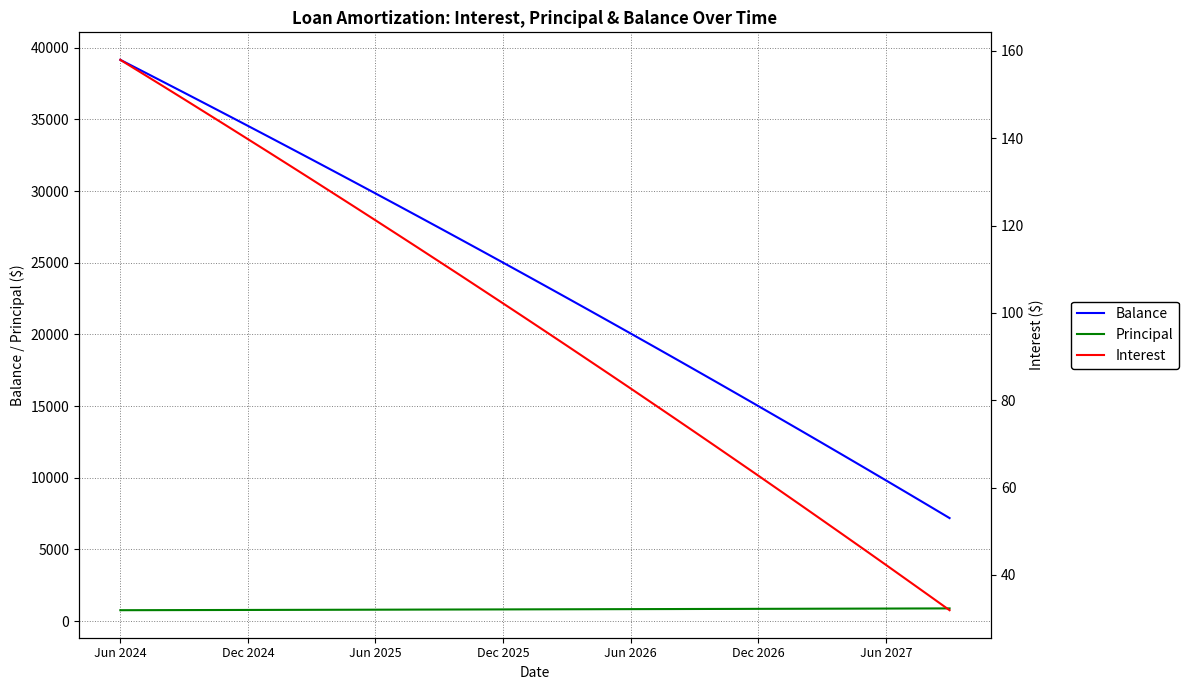

True or false: Balance and Principal cross at least once.

False